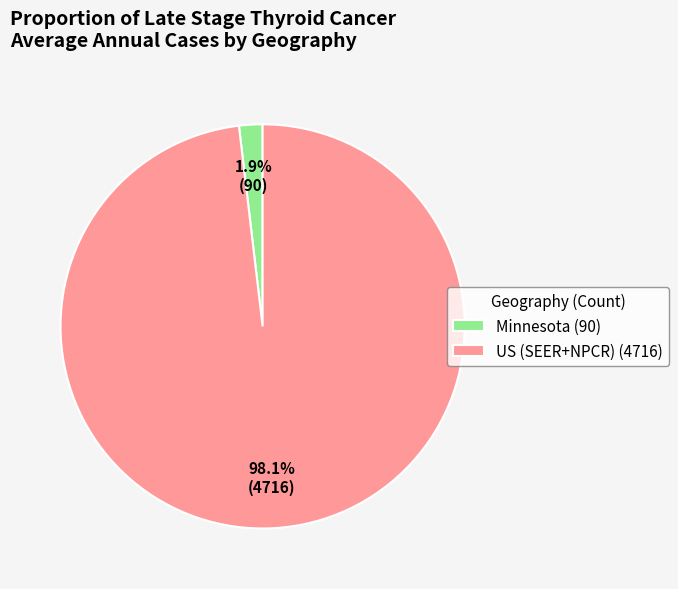

Combined, do US (SEER+NPCR) (4716) and Minnesota (90) account for over 50%?

Yes